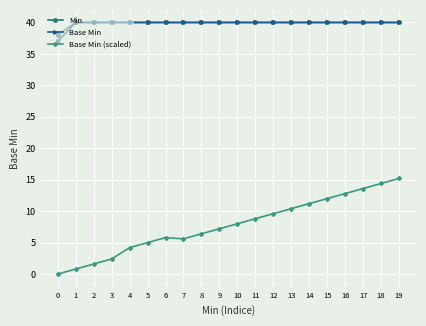

What is the difference between the maximum and minimum values in the Min series?

2.0